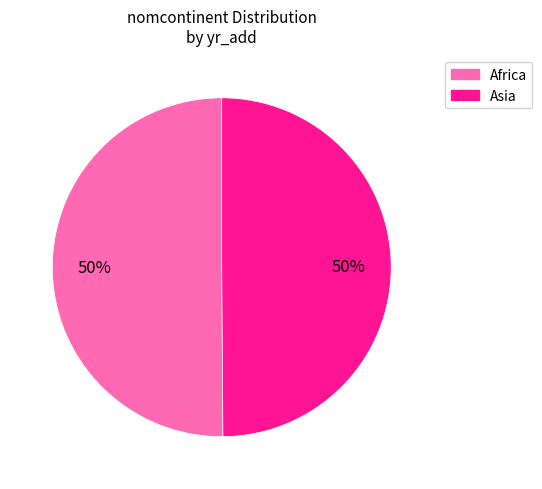

The Africa slice represents 55% of the pie. True or false?

False